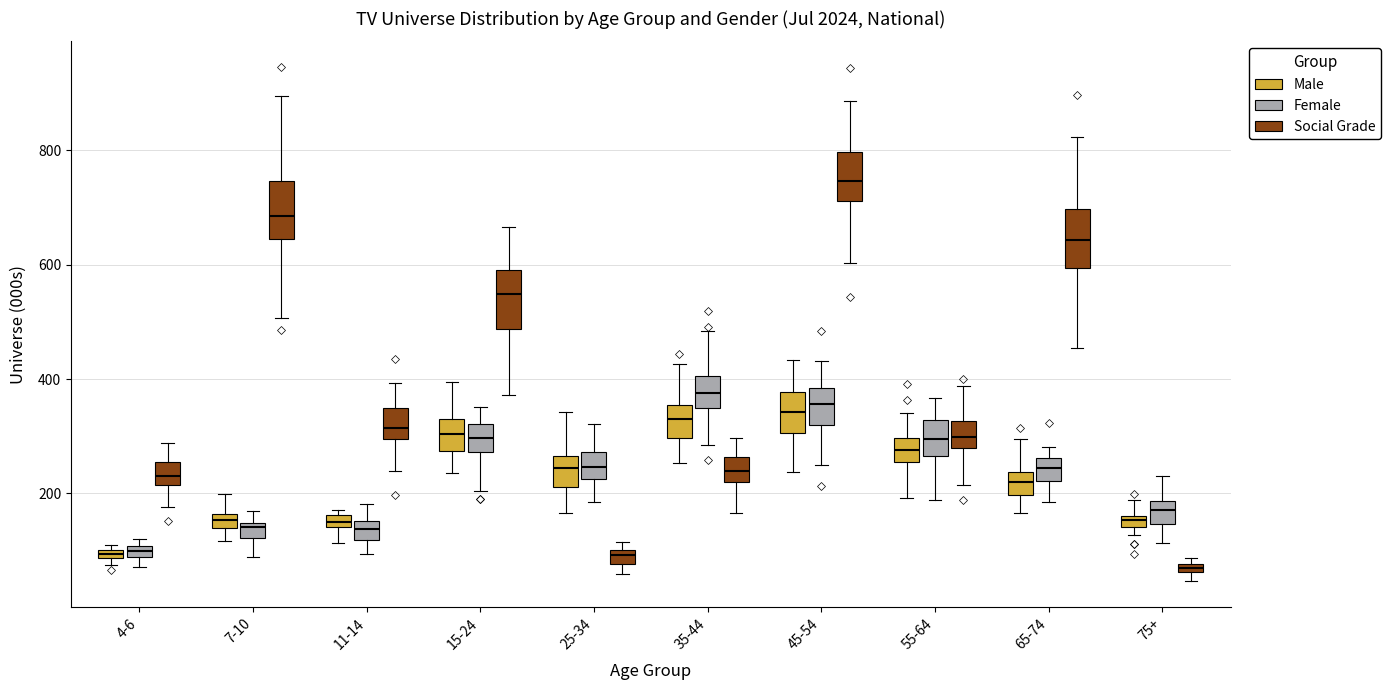

Which box's median line is the highest?

45-54 (Social Grade)